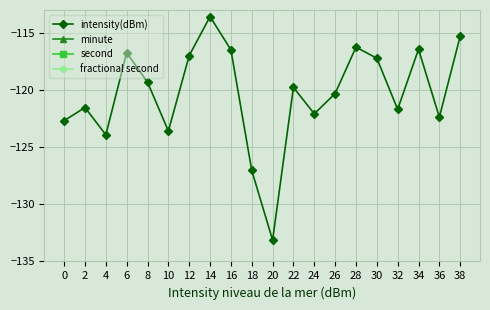

Which series has the largest range (max minus min)?

second